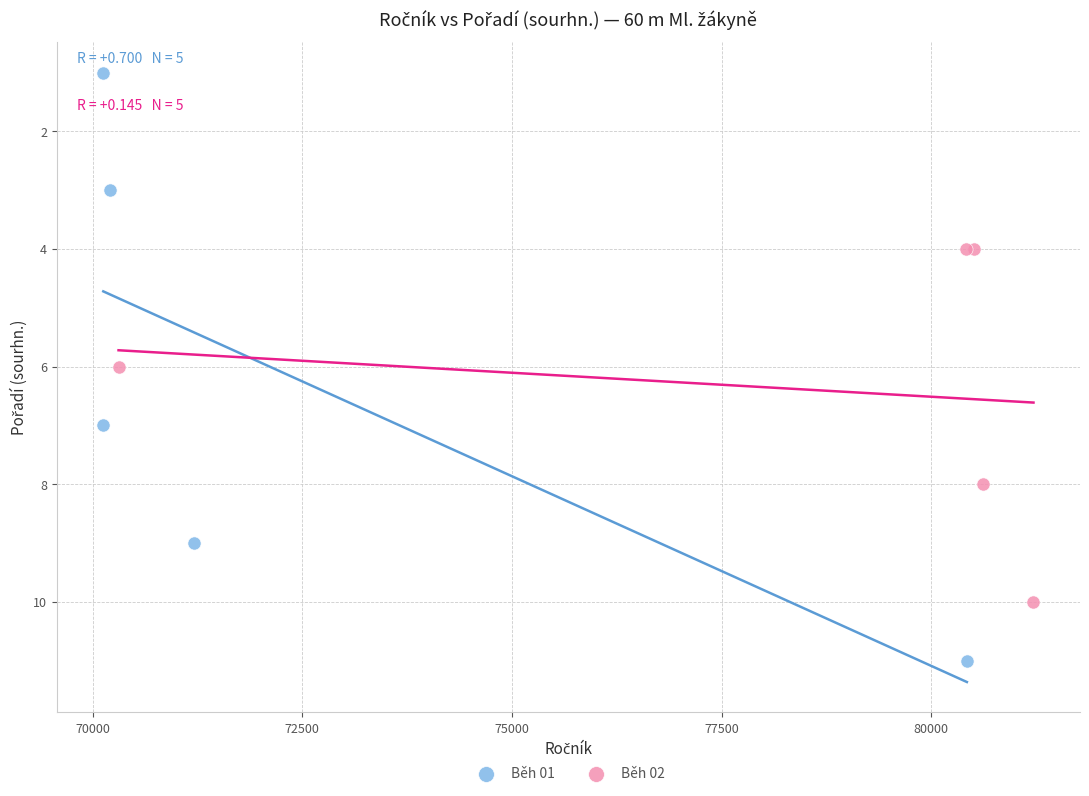

Which series has the largest Y range (max minus min)?

Běh 01